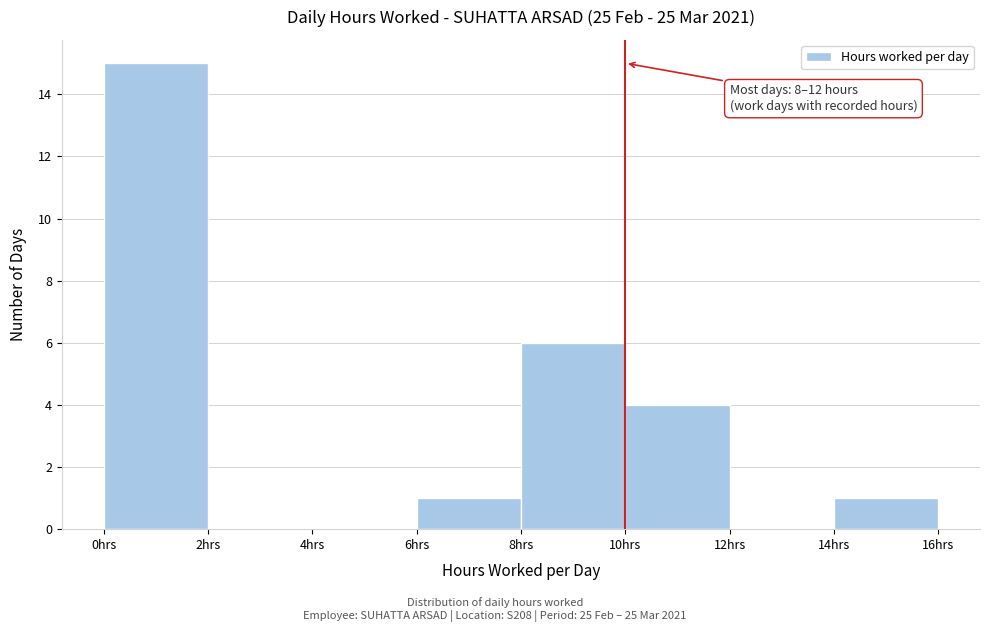

Which range on the x-axis has the tallest bar?

0 to 2